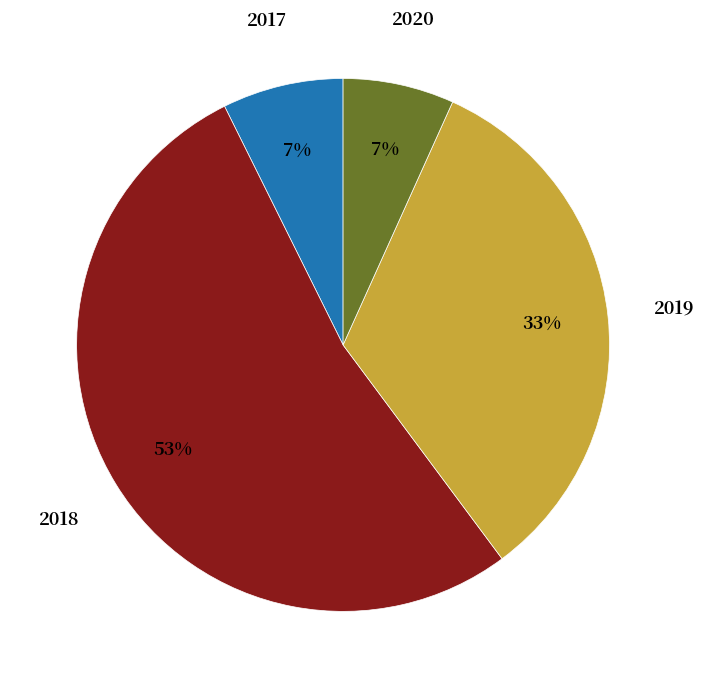

To the nearest percent, what is the combined percentage of 2020 and 2018?

60%